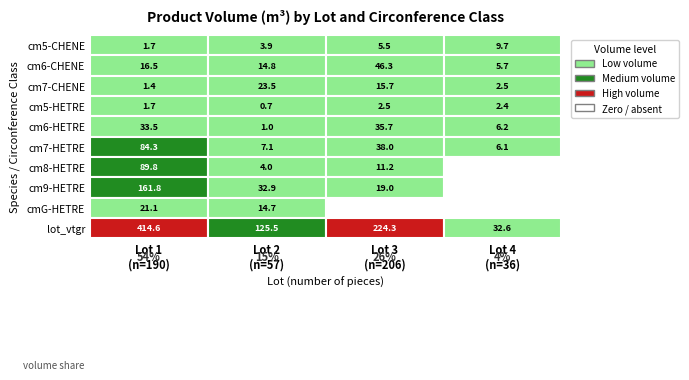

Where is 6 nearest to the value 18?

3